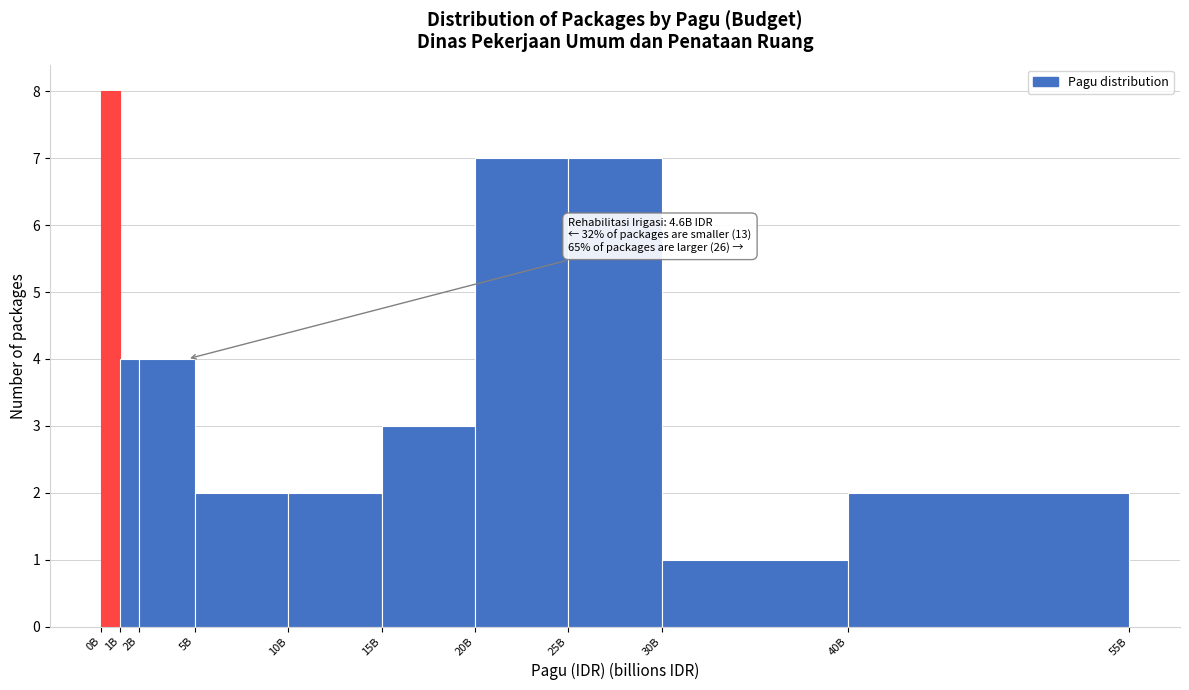

Reading left to right, transcribe all the data shown in this chart.

0B=8	1B=4	2B=4	5B=2	10B=2	15B=3	20B=7	25B=7	30B=1	40B=2